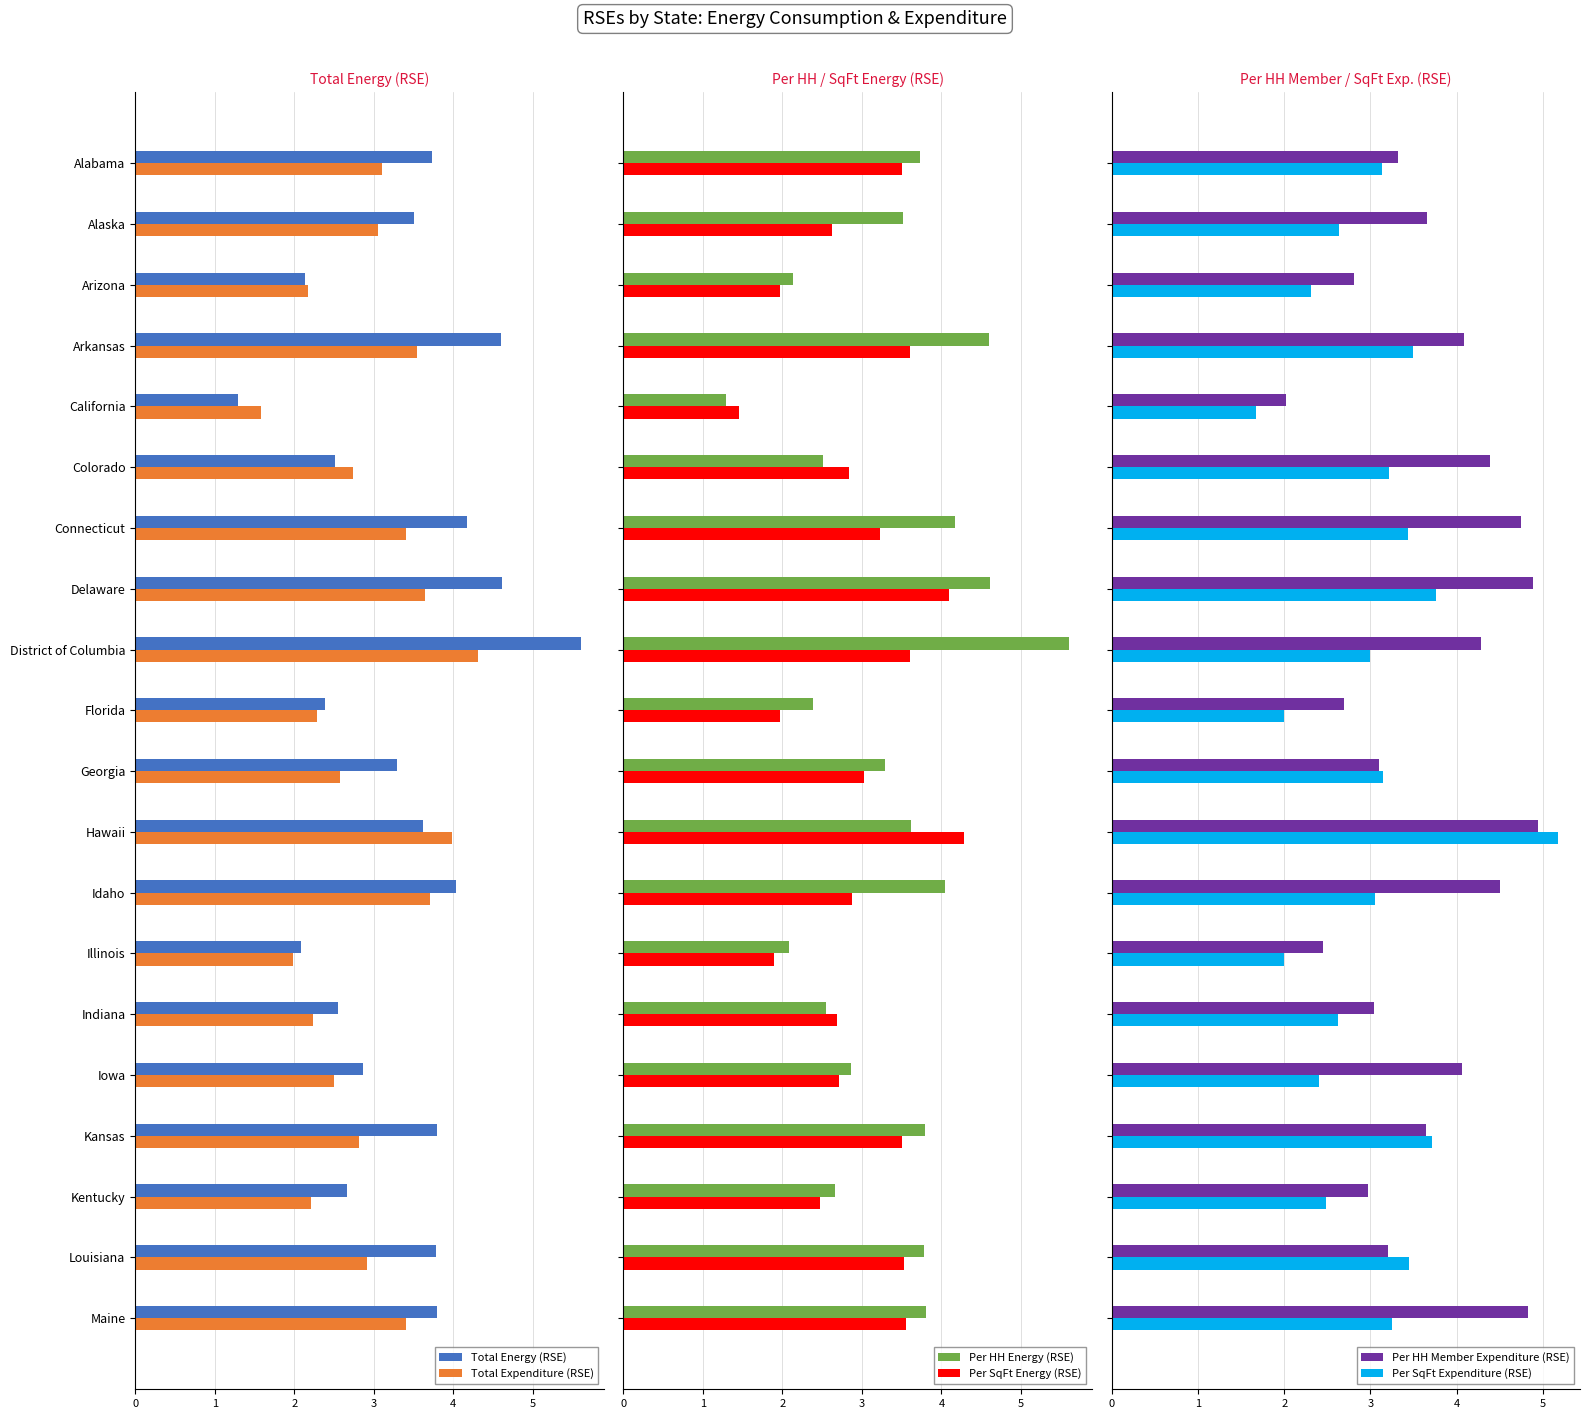

What is the lowest value of the Per SqFt Expenditure (RSE) series?

1.7